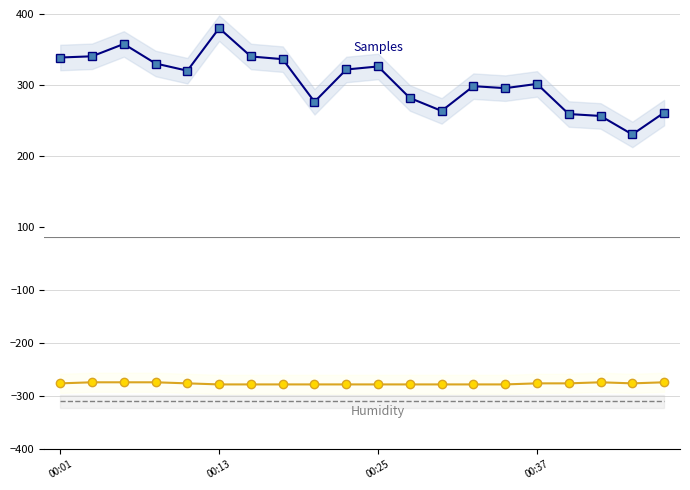

Reading left to right, what are all the values shown in this chart?

Samples: 338.6	340.3	357.7	330.1	320.0	380.0	340.0	336.2	276.1	321.7	326.0	281.5	263.2	298.1	295.3	301.3	258.8	256.1	230.0	260.8
Temp: -276.0	-274.0	-274.0	-274.0	-276.0	-278.0	-278.0	-278.0	-278.0	-278.0	-278.0	-278.0	-278.0	-278.0	-278.0	-276.0	-276.0	-274.0	-276.0	-274.0
Humidity: -310.0	-310.0	-310.0	-310.0	-310.0	-310.0	-310.0	-310.0	-310.0	-310.0	-310.0	-310.0	-310.0	-310.0	-310.0	-310.0	-310.0	-310.0	-310.0	-310.0